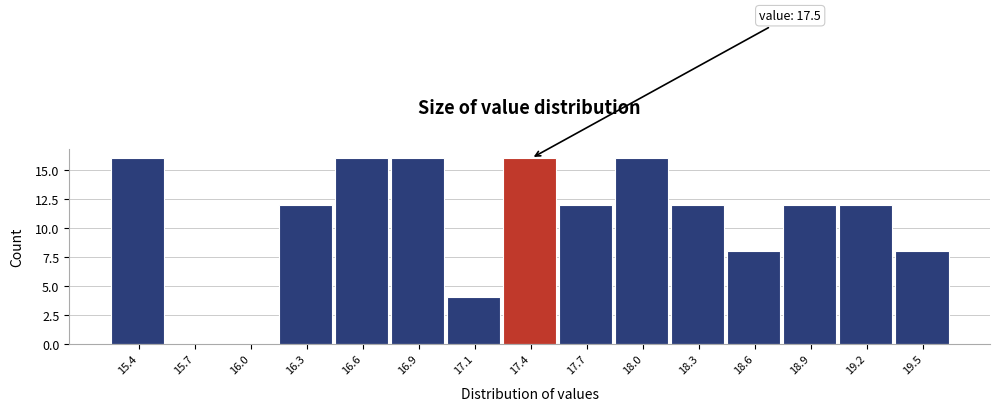

Reading right to left, extract all data points from this chart.

19.5=8	19.2=12	18.9=12	18.6=8	18.3=12	18.0=16	17.7=12	17.4=16	17.1=4	16.9=16	16.6=16	16.3=12	16.0=0	15.7=0	15.4=16